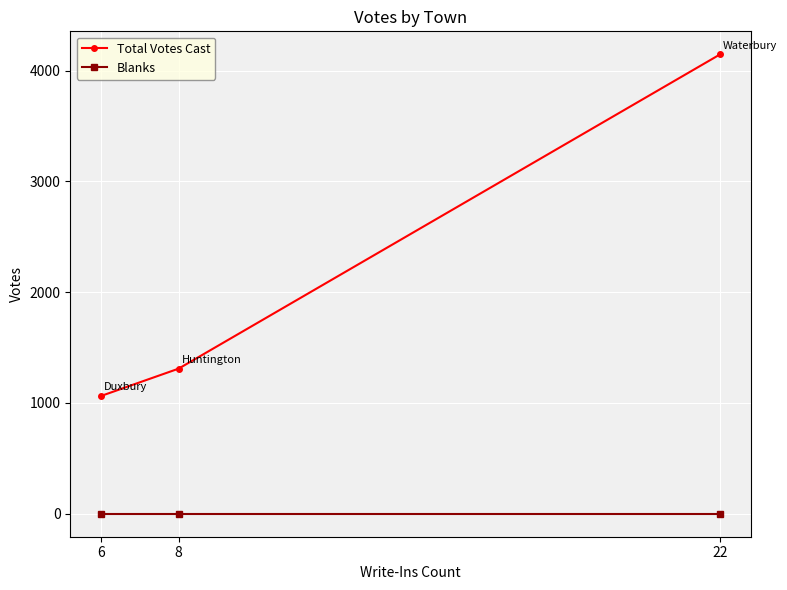

Which series has the largest total across all categories?

Total Votes Cast